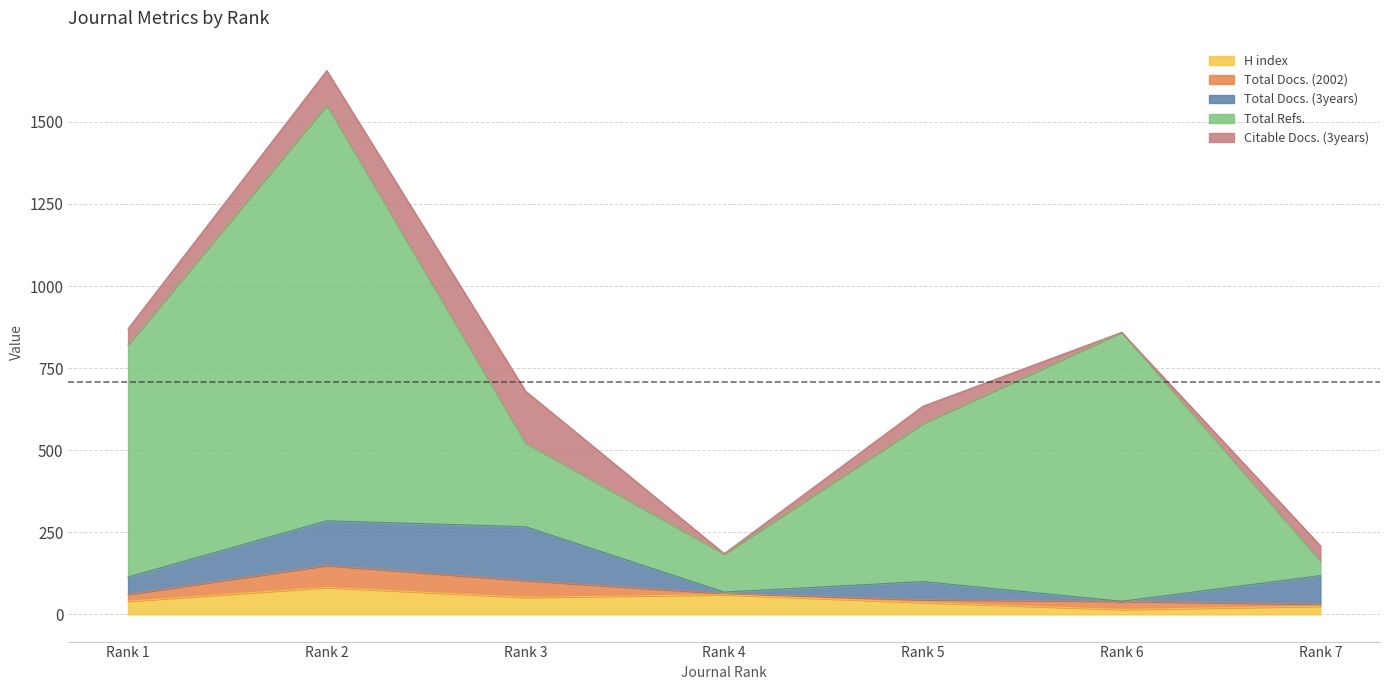

What is the greatest value displayed?

1266